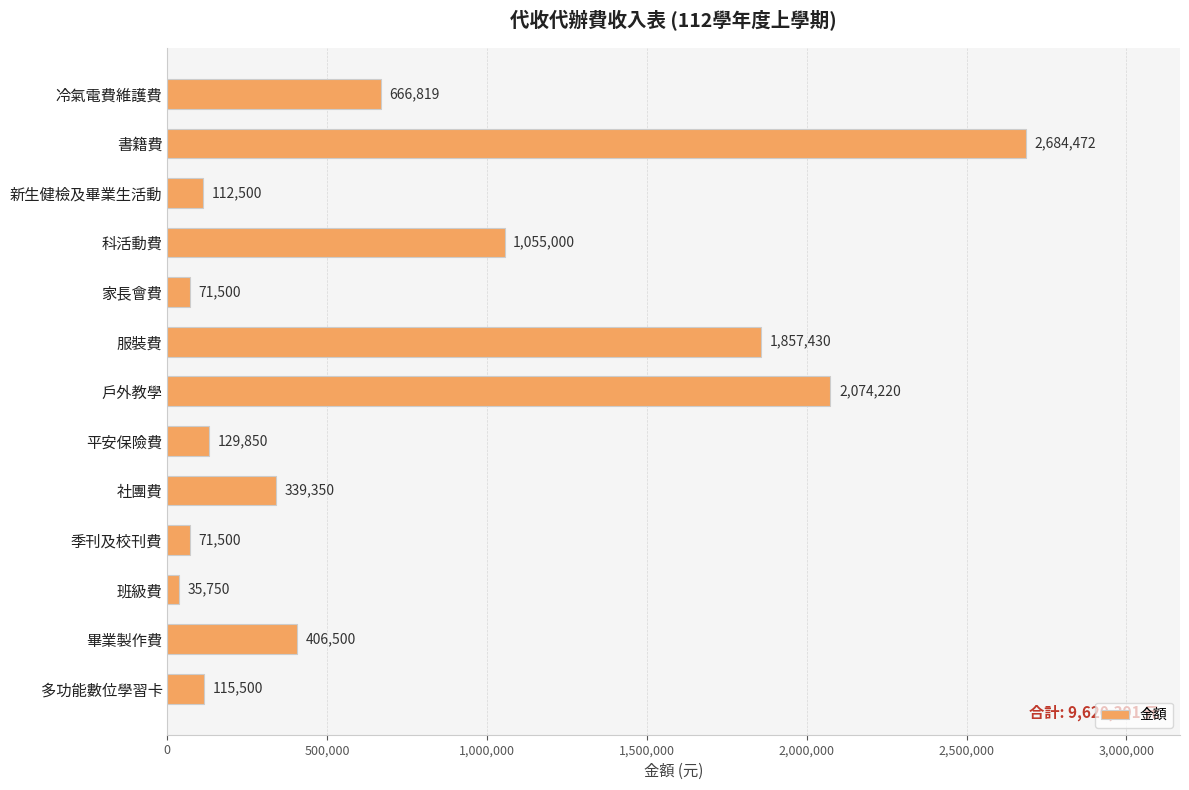

What is the value of the 10th bar from the top?

71500